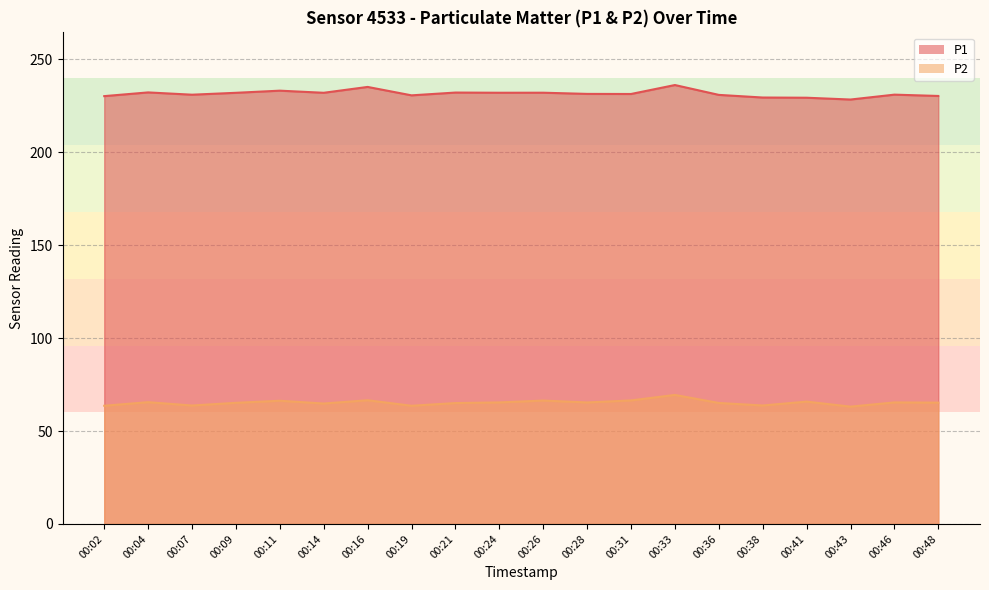

Which category has the lowest value across all series?

00:43